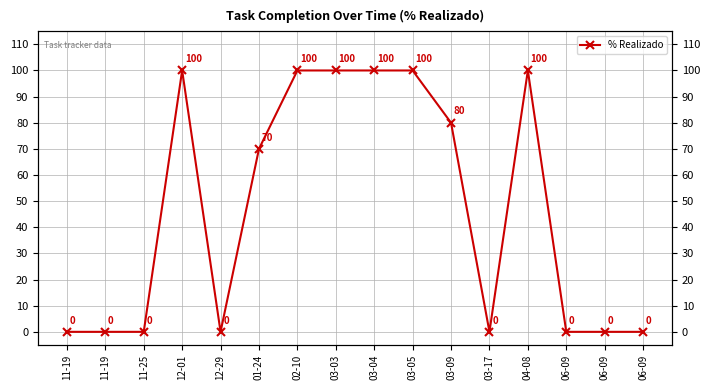

Reading left to right, extract all data points from this chart.

0	0	0	100	0	70	100	100	100	100	80	0	100	0	0	0